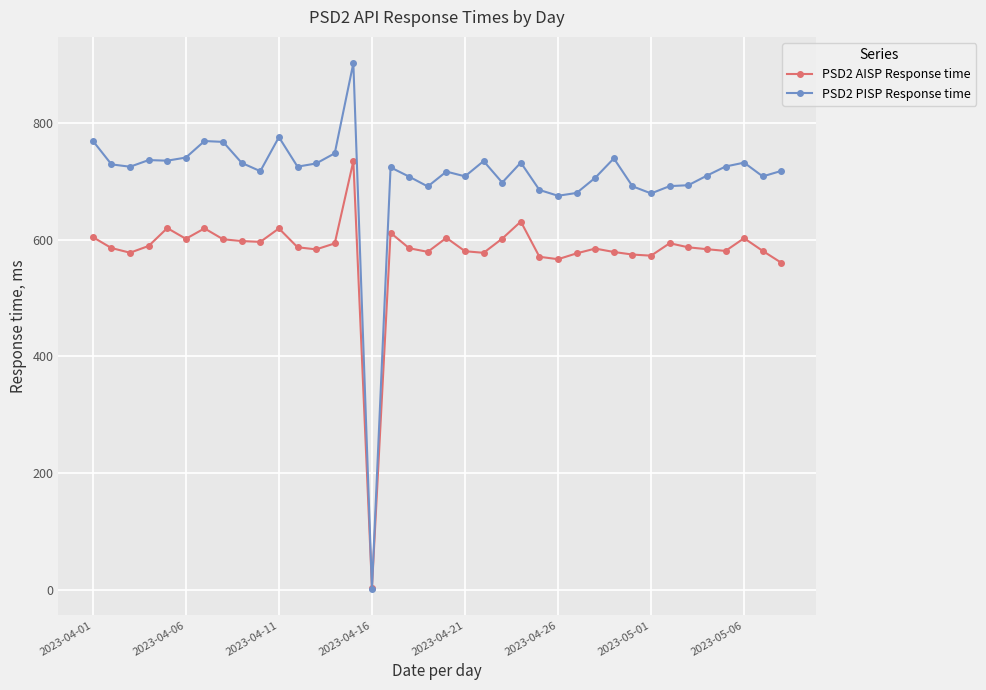

What is the value of the PSD2 AISP Response time point at the 24th from the left?

630.8